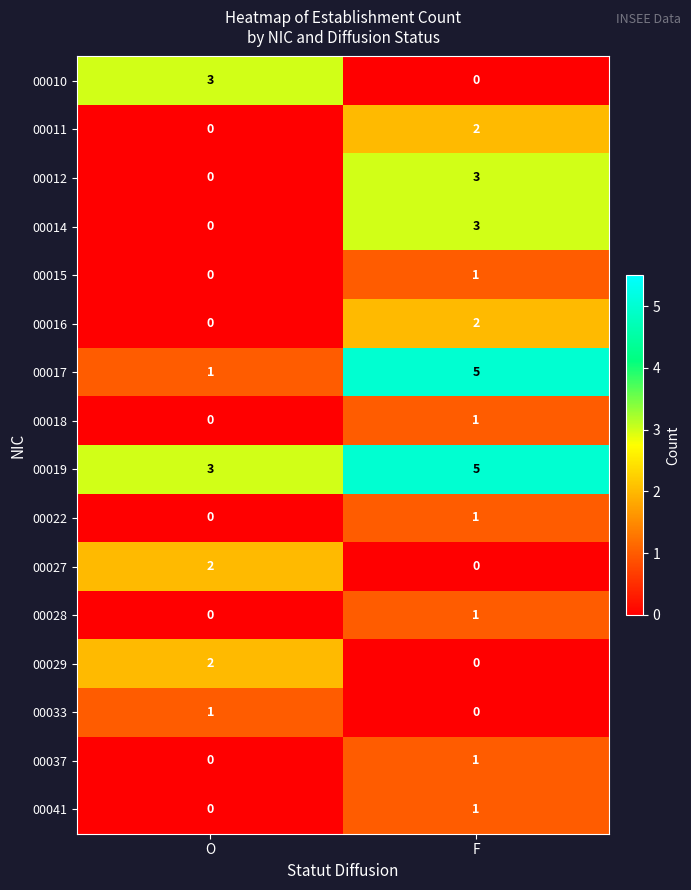

At which category is the sum across all series the highest?

F